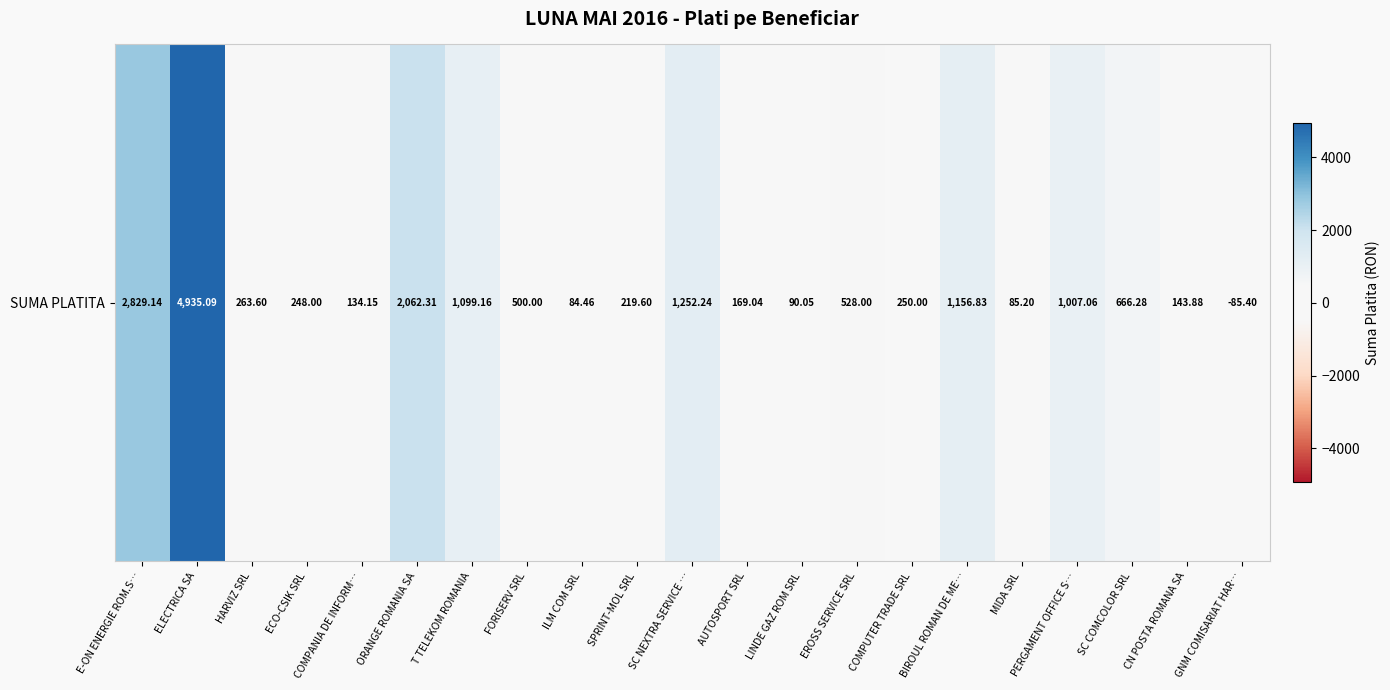

Count the number of data series in this chart.

1